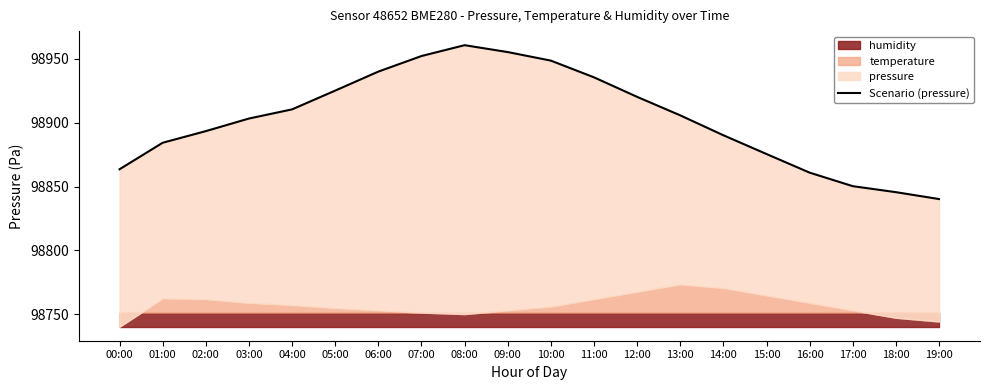

Rank the categories by value from highest to lowest.

08:00, 09:00, 07:00, 10:00, 06:00, 11:00, 05:00, 12:00, 04:00, 13:00, 03:00, 02:00, 14:00, 01:00, 15:00, 00:00, 16:00, 17:00, 18:00, 19:00